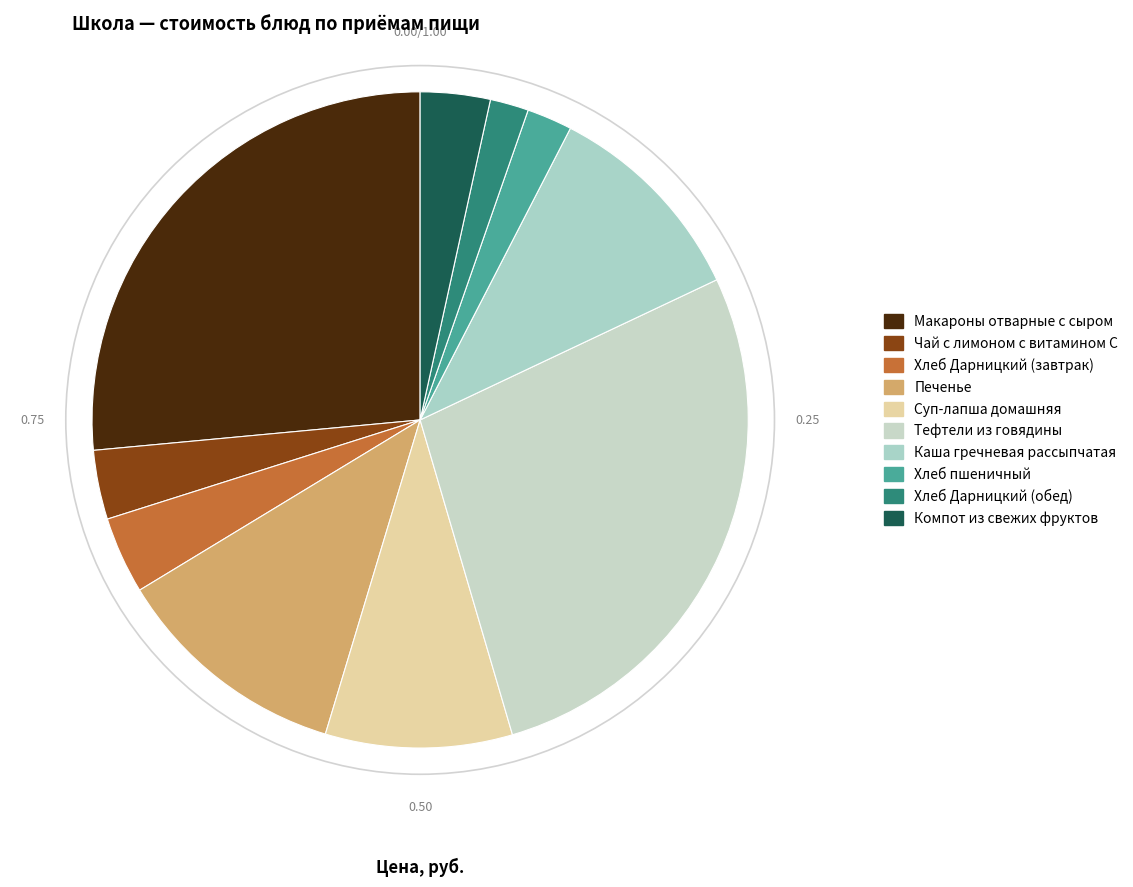

What is the largest slice in the pie chart?

Тефтели из говядины